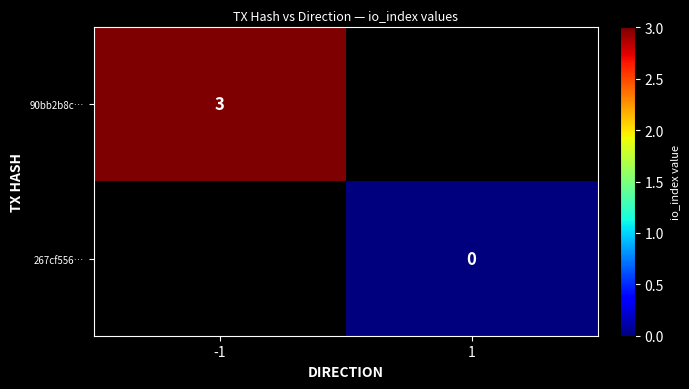

Which has a higher value, 1 or -1?

-1